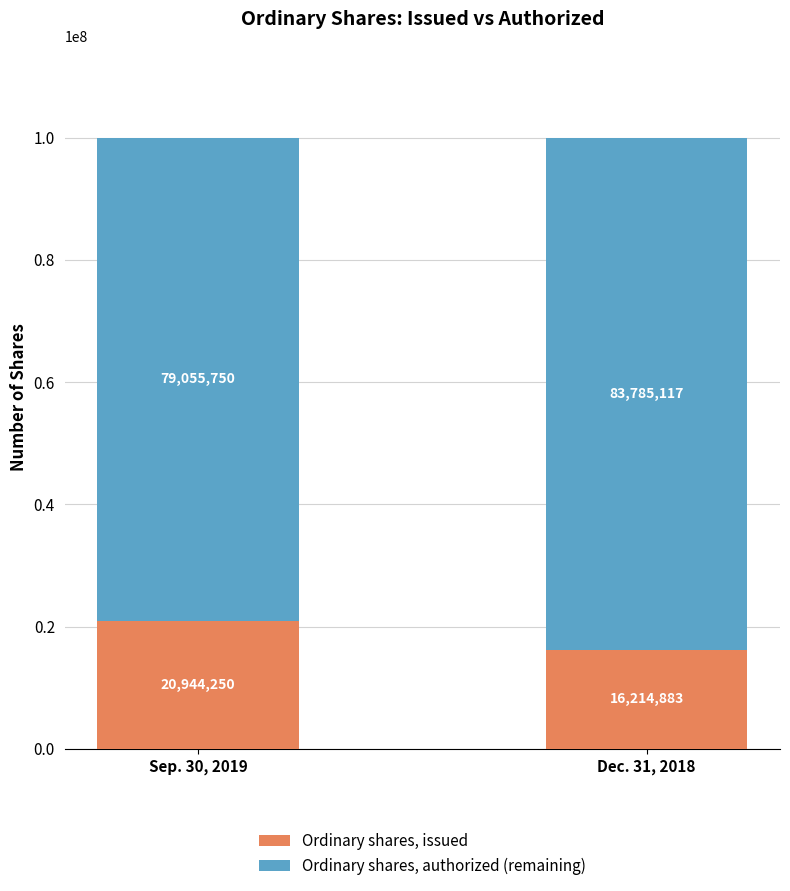

What is the difference between the maximum and minimum values in the Ordinary shares, issued series?

4729367